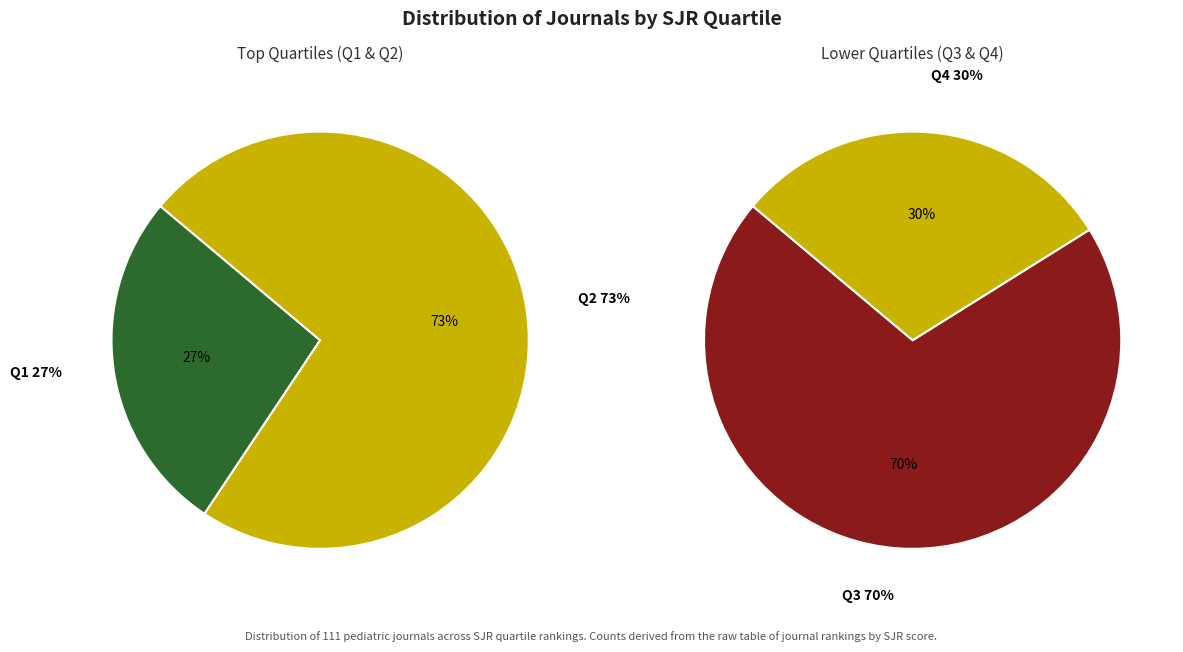

True or false: Q2 accounts for 46% of the total.

True